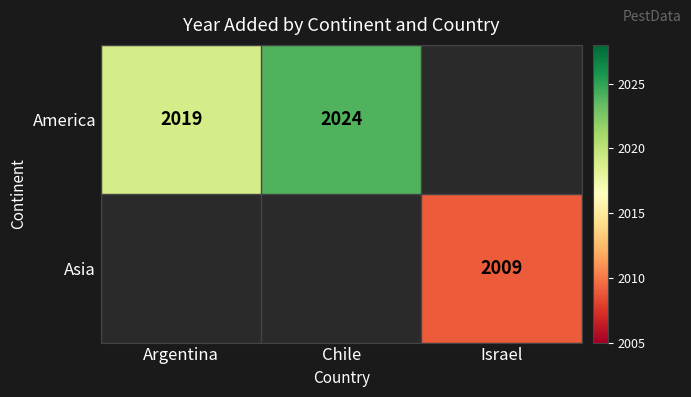

True or false: America has a value of 2024 at Chile.

True